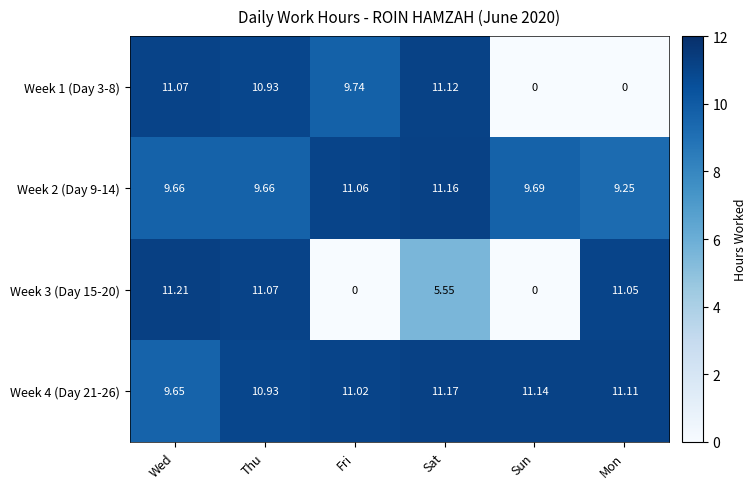

Which label corresponds to the largest value in the chart?

Wed